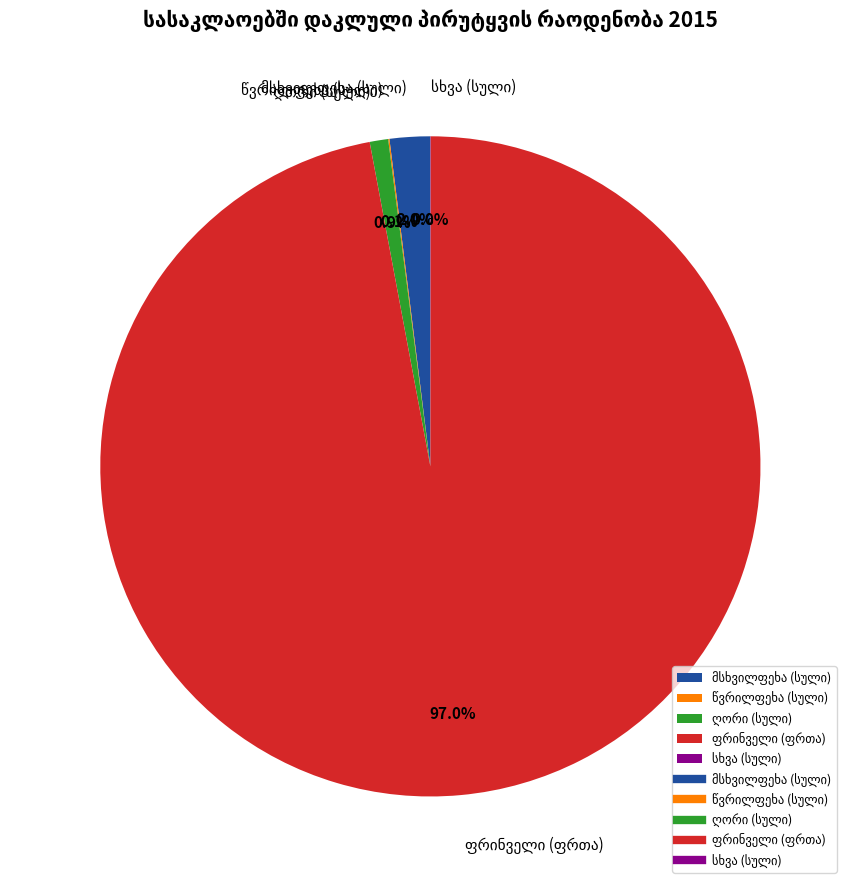

To the nearest percent, what is the difference between the largest and smallest slice percentages?

97%